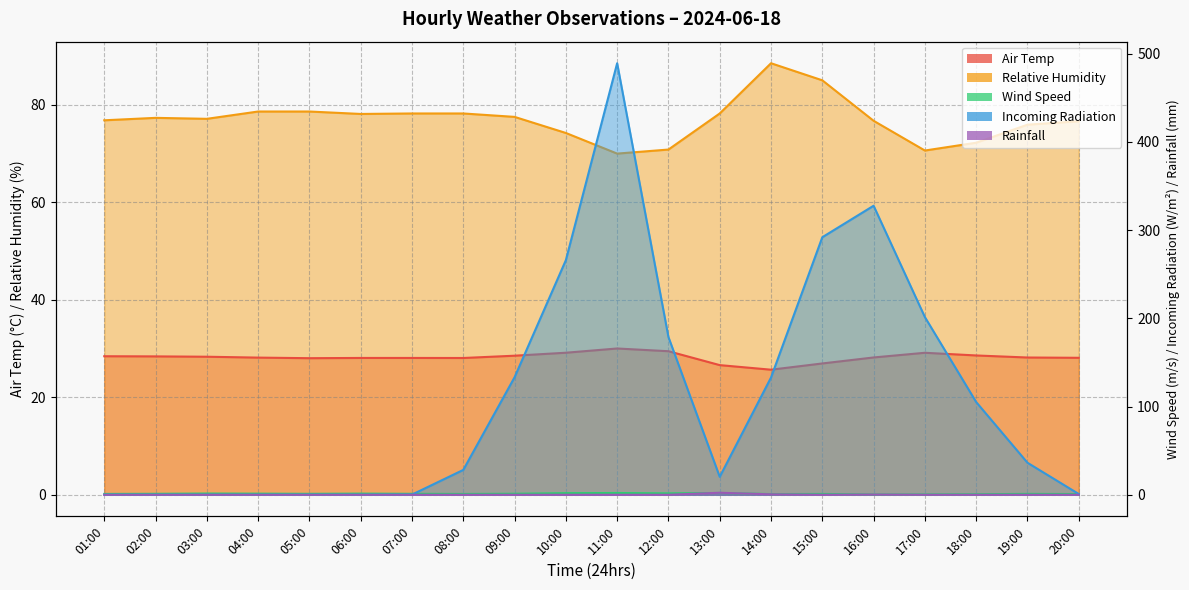

What is the value of the Relative Humidity point at the 18th from the left?

72.2